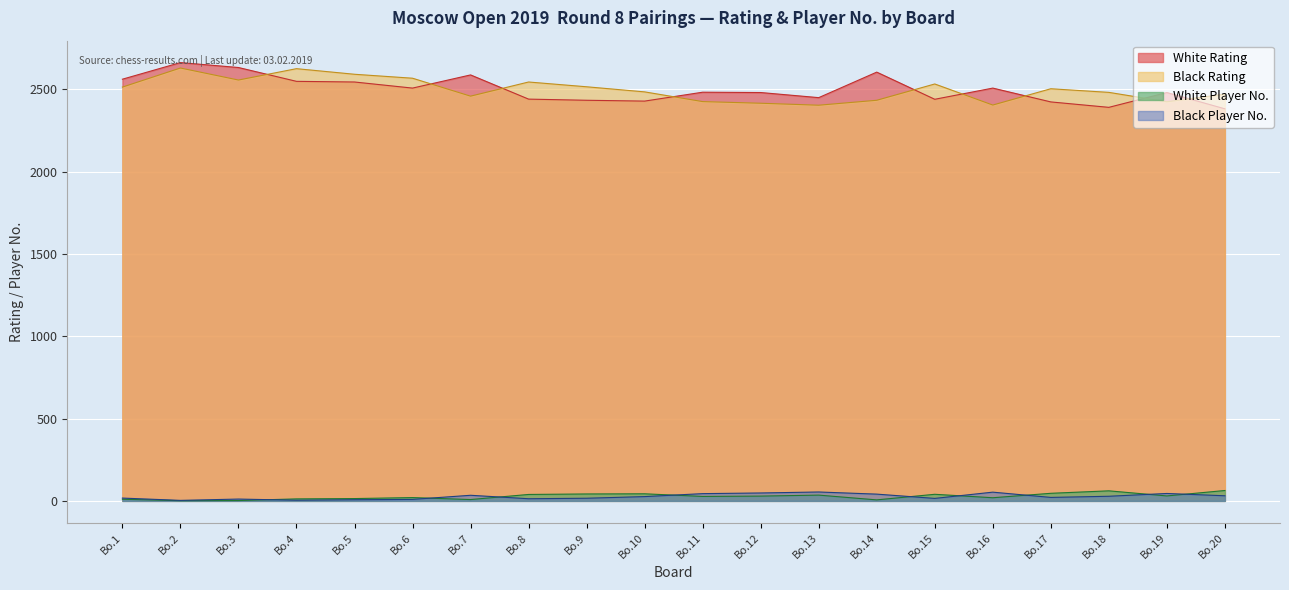

What is the difference between the highest and lowest values at Bo.1?

2552